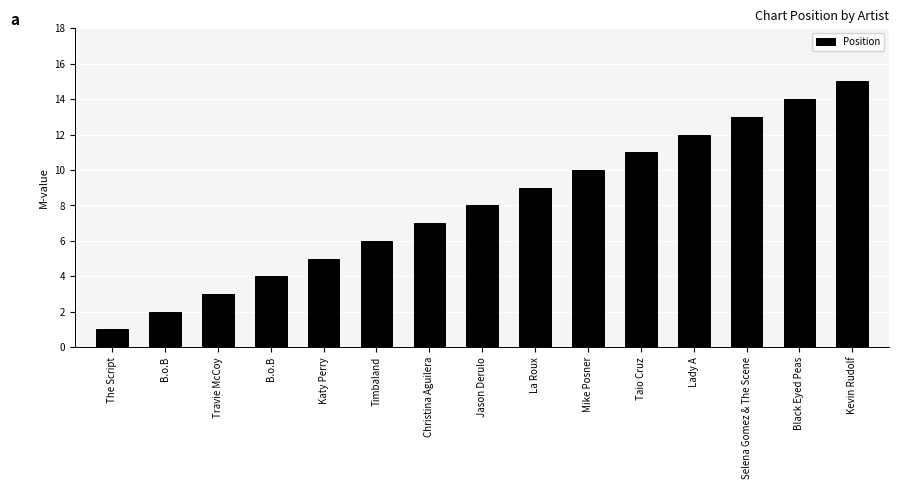

Is it true that the value at Selena Gomez & The Scene is 8?

False